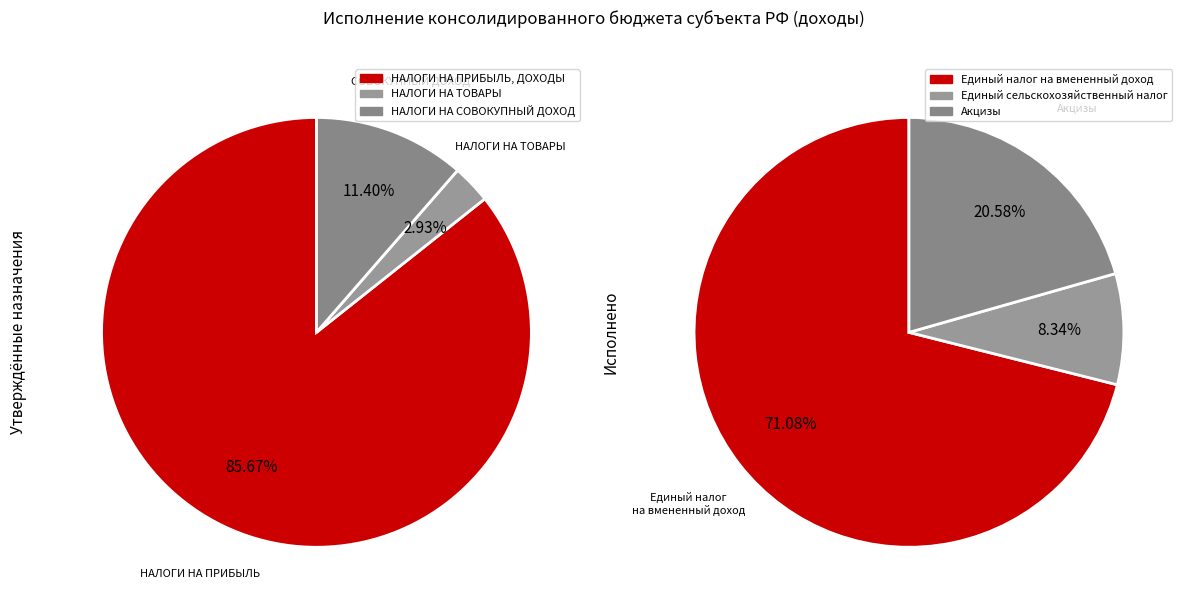

The Единый налог на вмененный доход slice represents 1% of the pie. True or false?

False